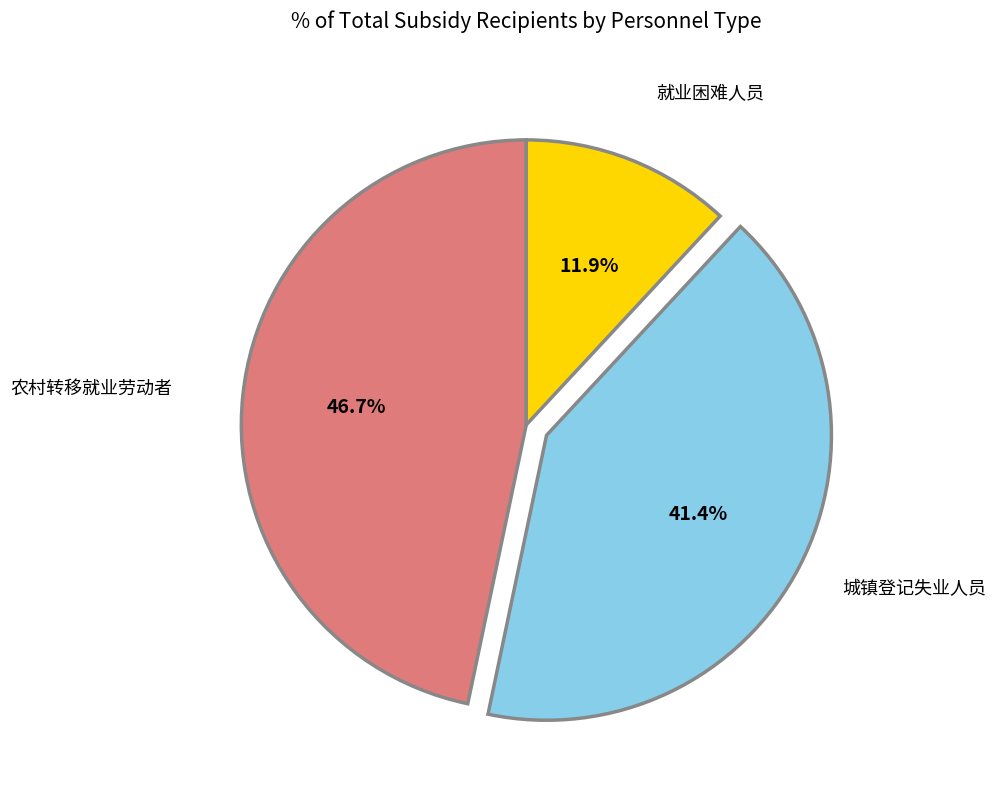

Does any single category account for the majority?

No